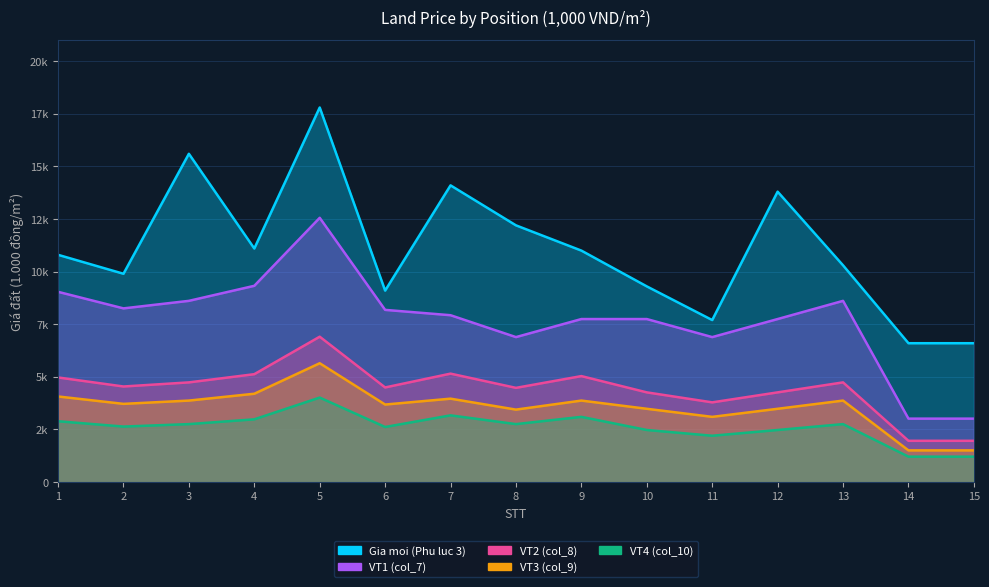

Does the chart have visible grid lines?

Yes